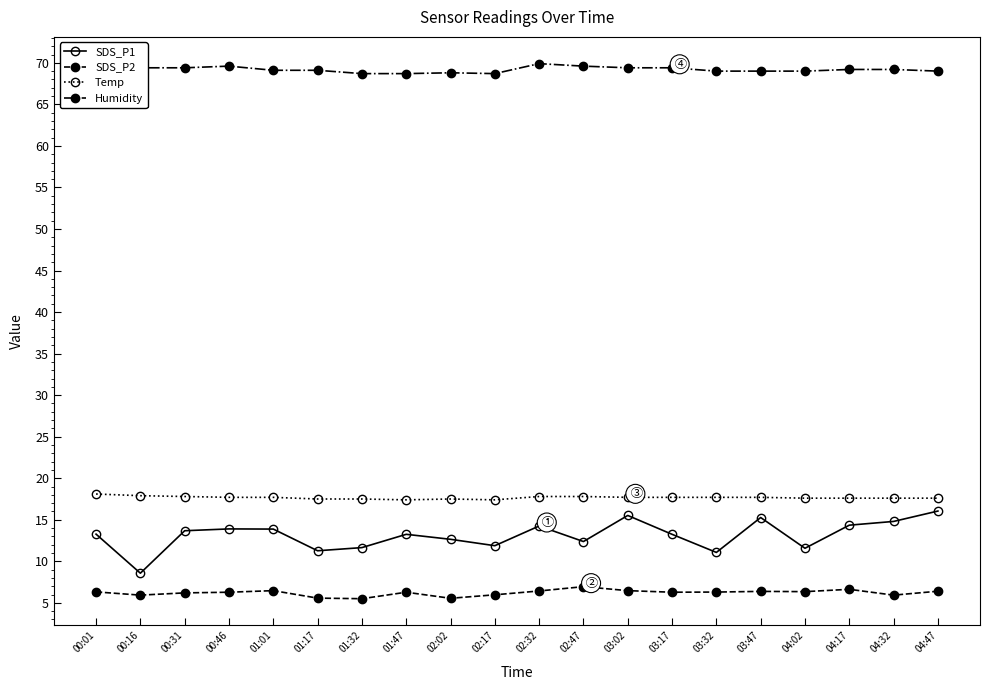

The value of Temp at 03:47 is 26.0. True or false?

False